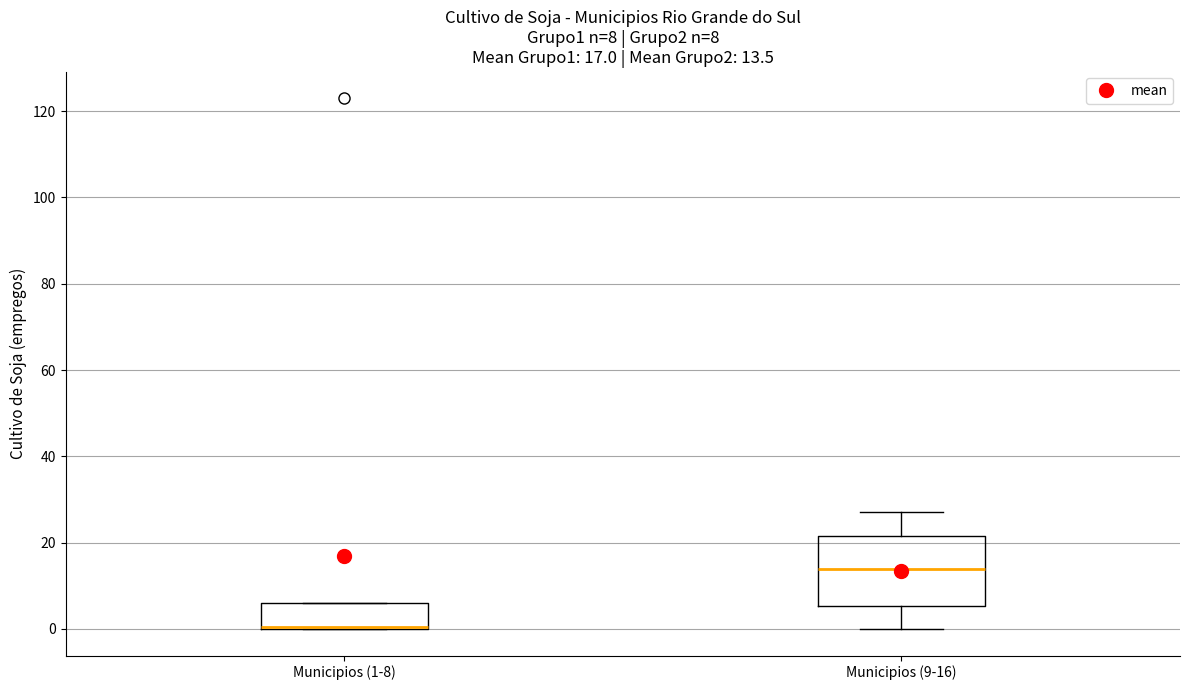

Comparing the boxes themselves (not the whiskers), which one is the tallest?

Municipios (9-16)